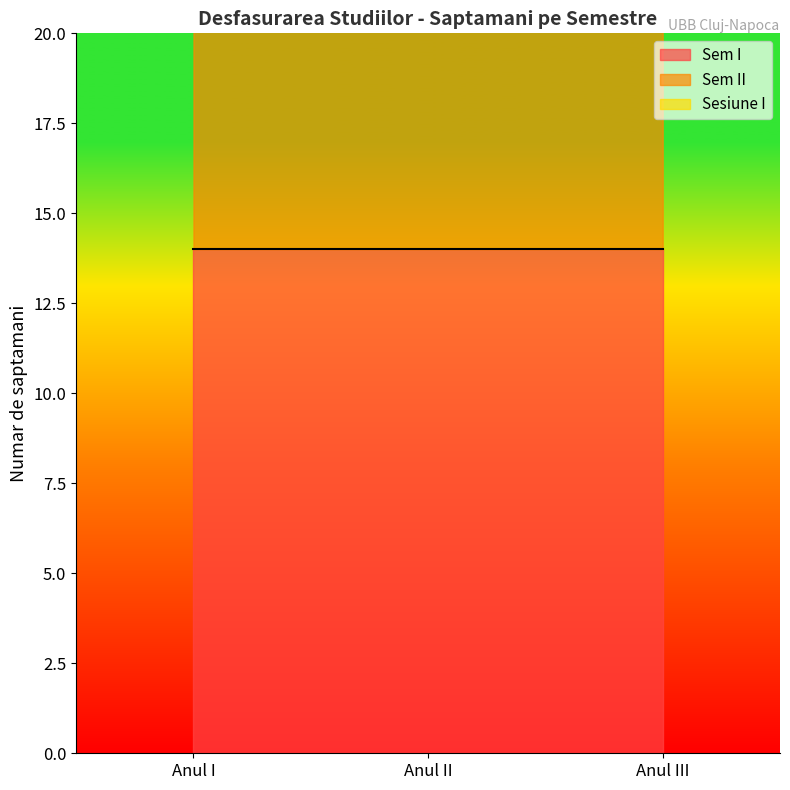

At which label is Sesiune I closest to 3?

Anul I